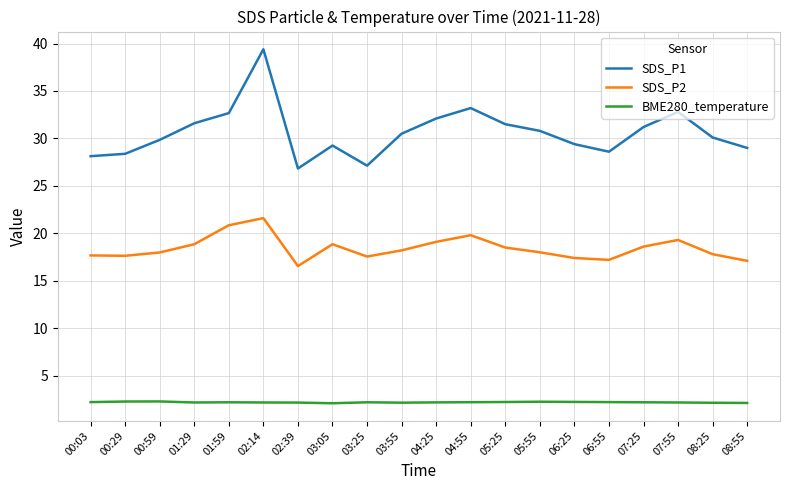

The value of SDS_P1 at 08:25 is 11.3. True or false?

False